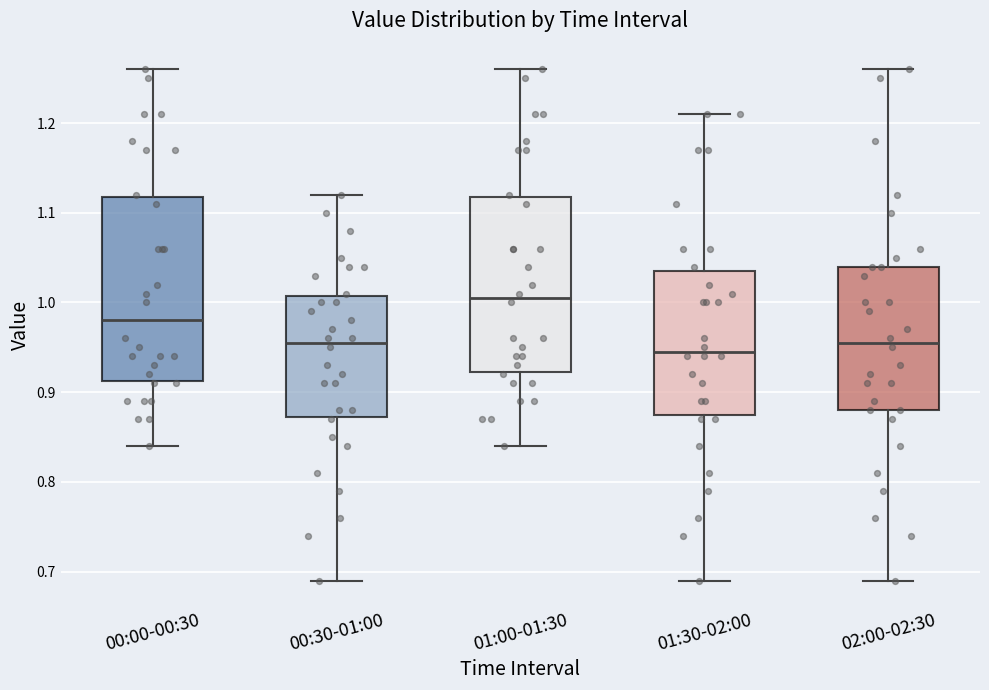

Which box has the highest median line?

01:00-01:30